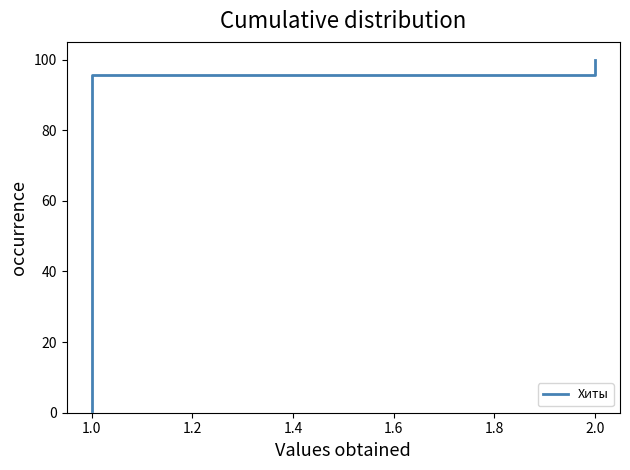

Which has a higher value, 2.0 or 1.0?

2.0